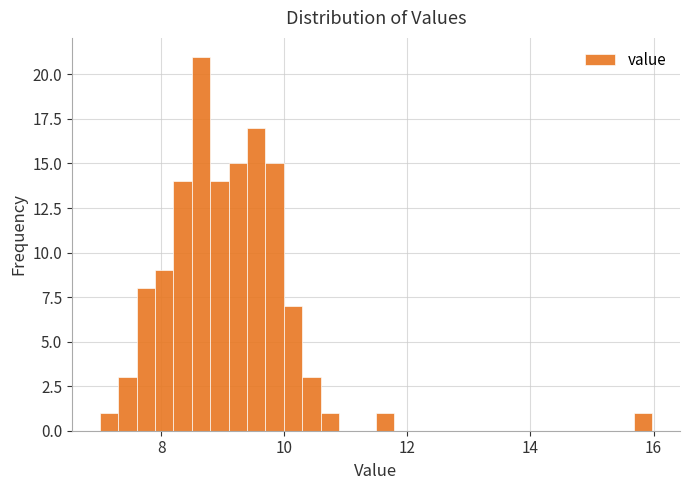

Read against the x-axis, roughly where is the centre of the tallest bar?

8.6